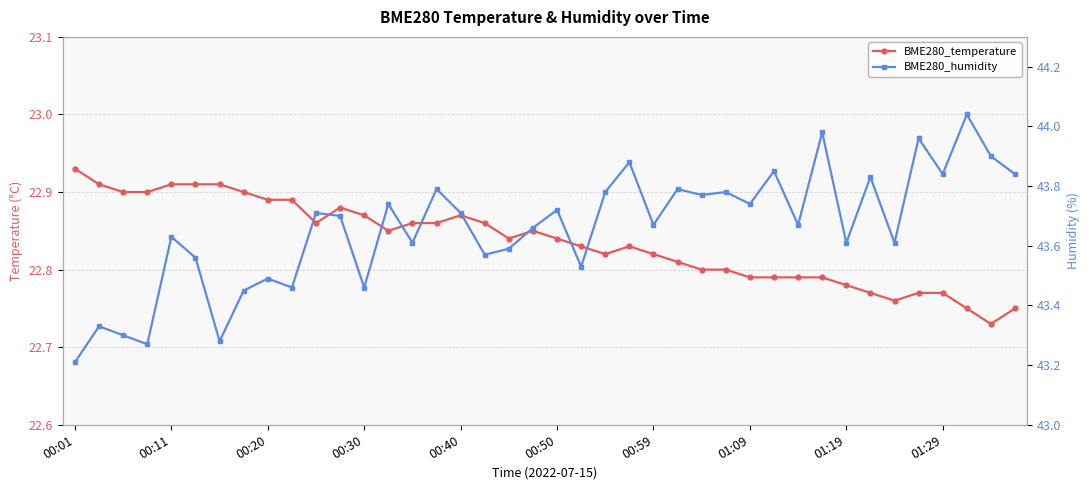

Reading left to right, list all the values displayed in this chart.

BME280_temperature: 22.9	22.9	22.9	22.9	22.9	22.9	22.9	22.9	22.9	22.9	22.9	22.9	22.9	22.9	22.9	22.9	22.9	22.9	22.8	22.9	22.8	22.8	22.8	22.8	22.8	22.8	22.8	22.8	22.8	22.8	22.8	22.8	22.8	22.8	22.8	22.8	22.8	22.8	22.7	22.8
BME280_humidity: 43.2	43.3	43.3	43.3	43.6	43.6	43.3	43.5	43.5	43.5	43.7	43.7	43.5	43.7	43.6	43.8	43.7	43.6	43.6	43.7	43.7	43.5	43.8	43.9	43.7	43.8	43.8	43.8	43.7	43.9	43.7	44.0	43.6	43.8	43.6	44.0	43.8	44.0	43.9	43.8